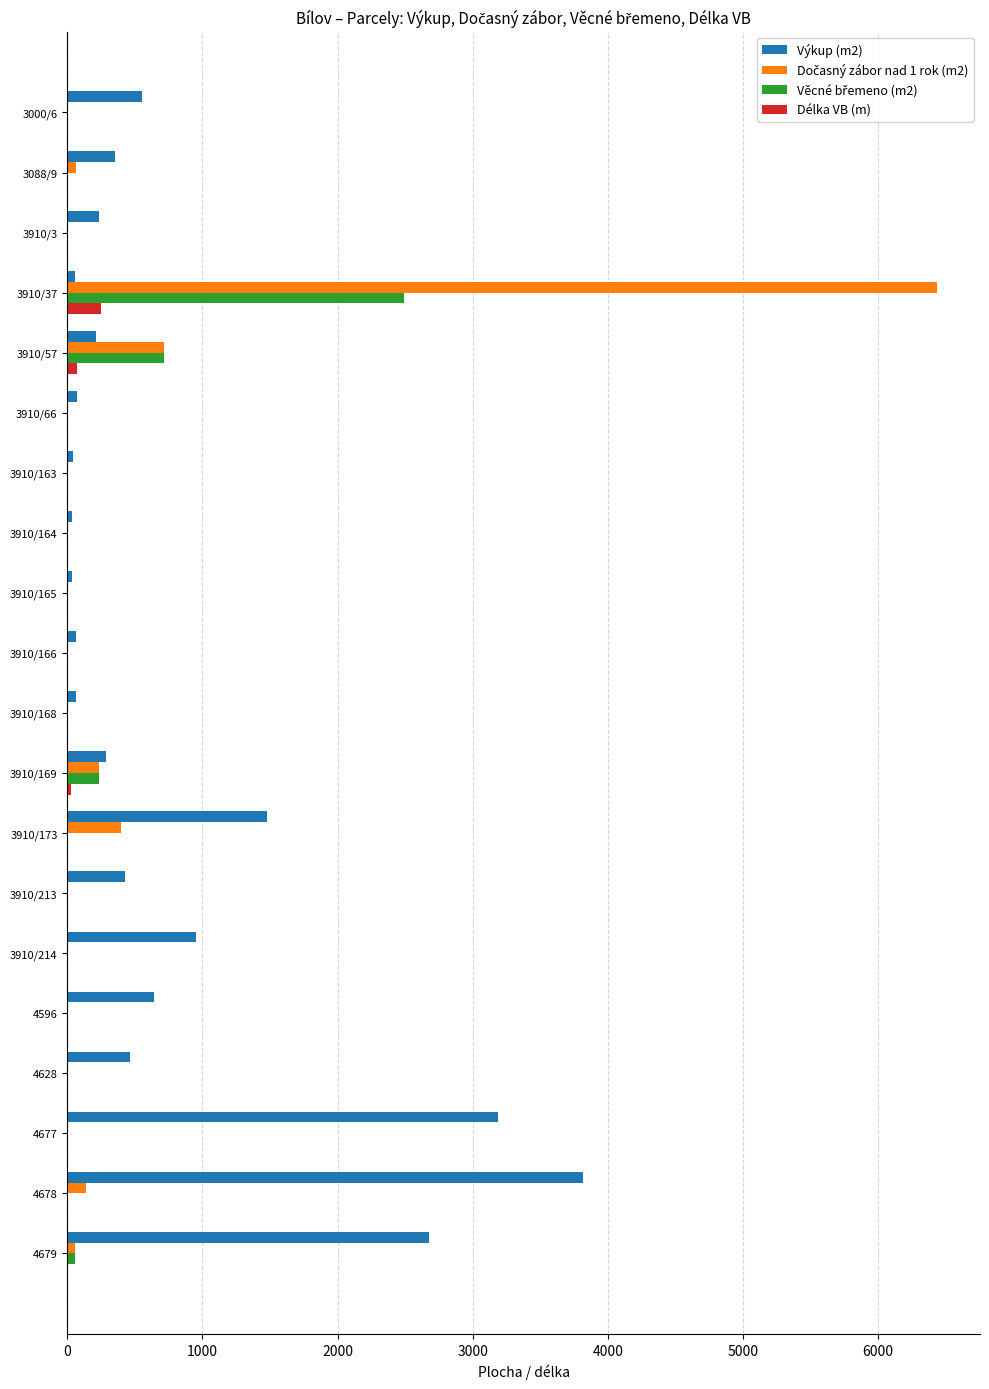

What is the maximum value for Výkup (m2)?

3814